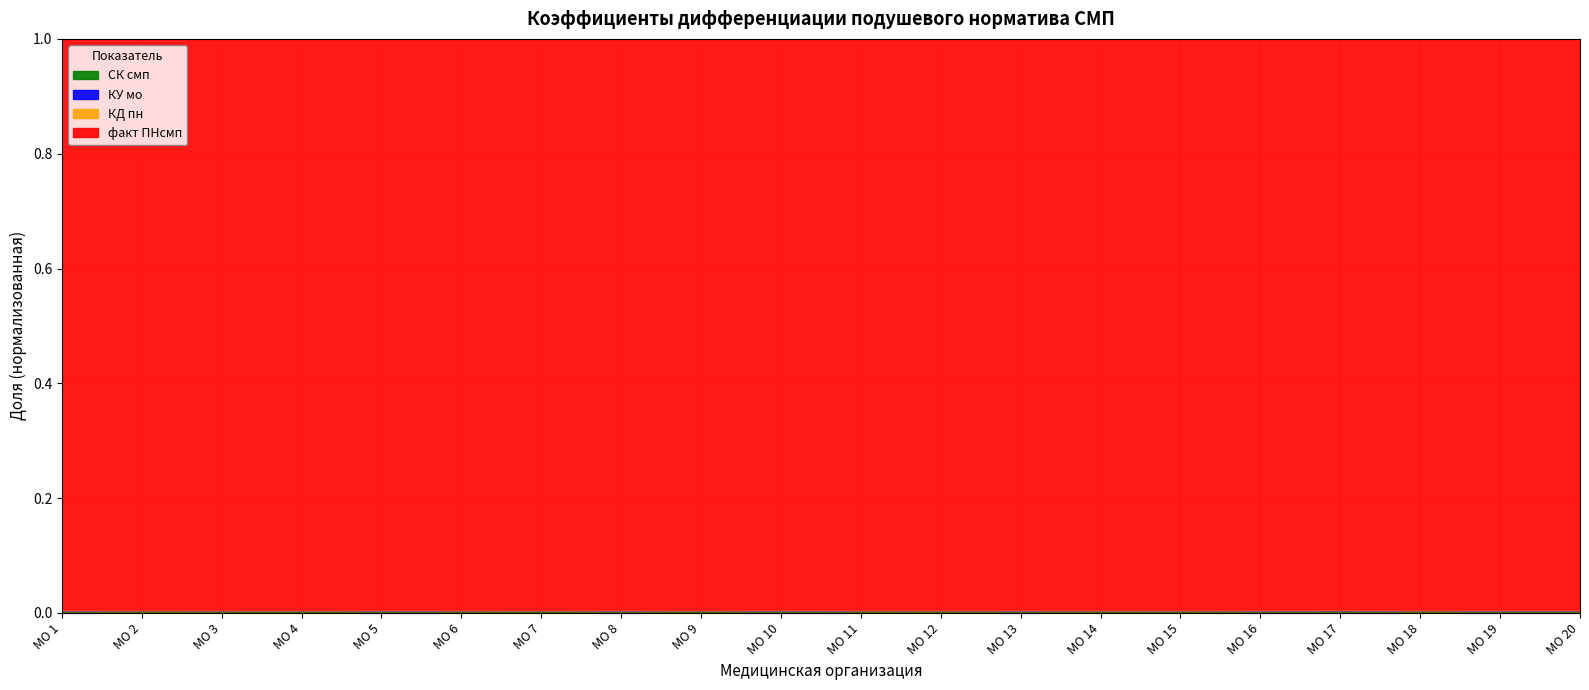

True or false: факт ПНсмп and СК смп cross at least once.

False